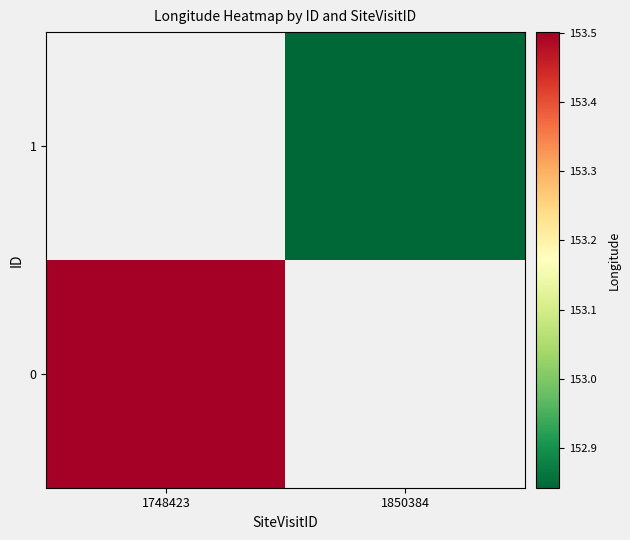

What value does the 1 series have at 1850384?

152.8